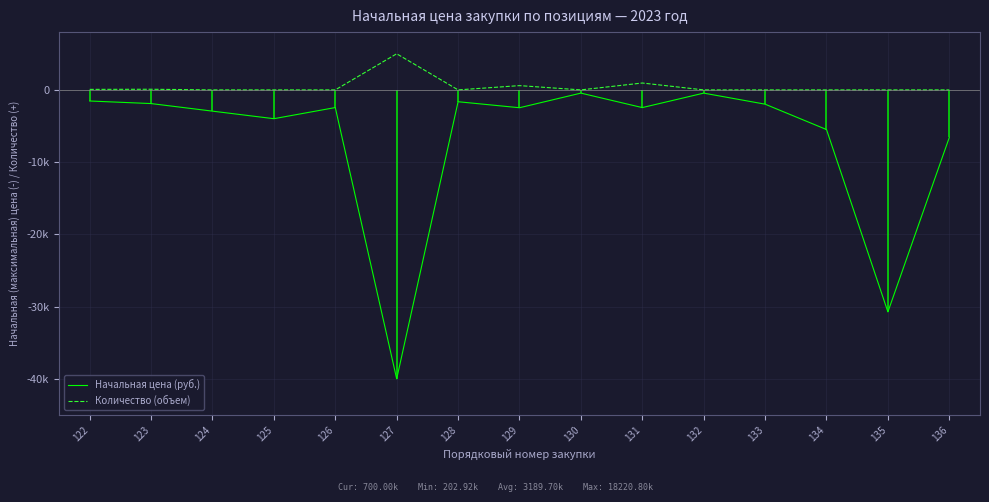

True or false: Начальная цена (руб.) has more than 1 interior local peaks.

True